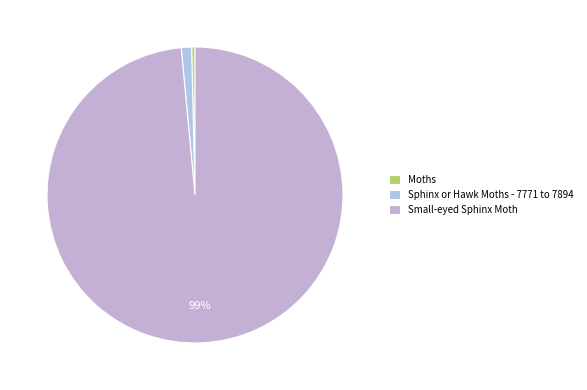

Is there a majority slice in this chart?

Yes